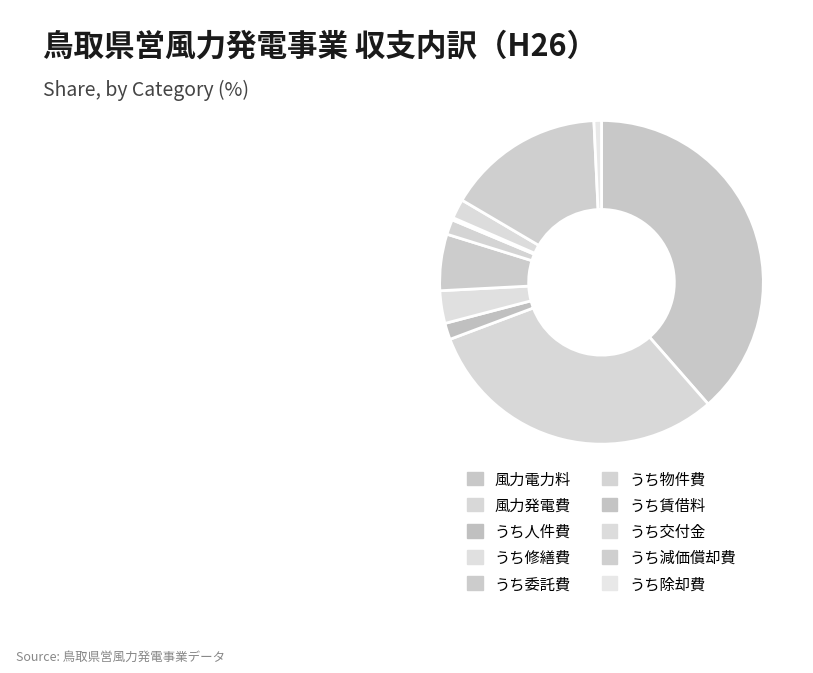

What is the largest slice in the pie chart?

風力電力料